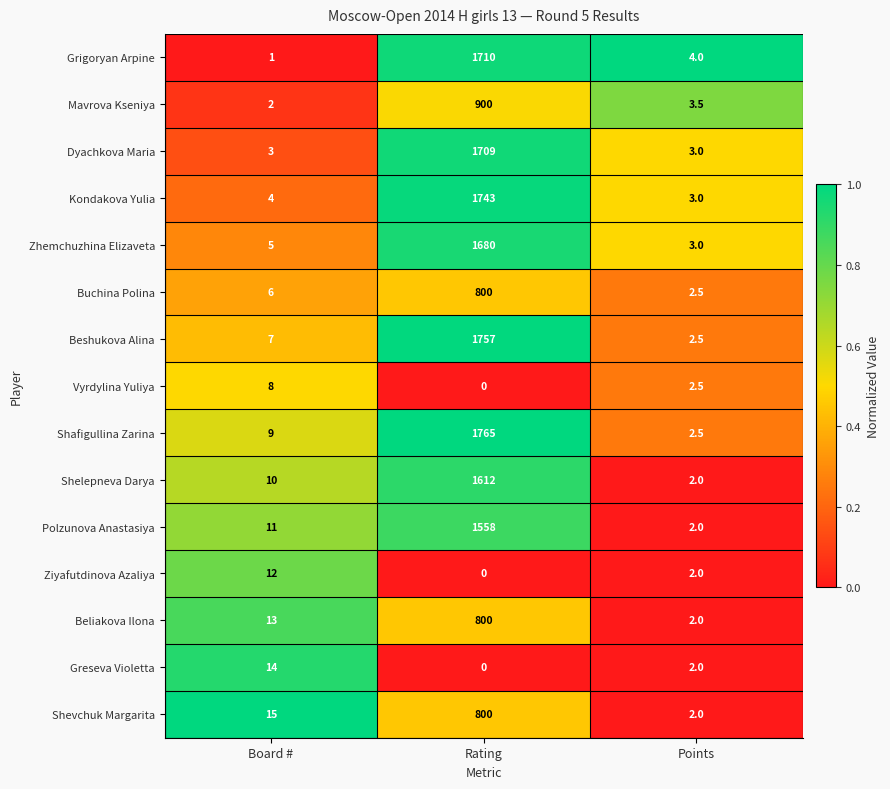

Rank the categories by Beliakova Ilona value from highest to lowest.

Rating, Board #, Points